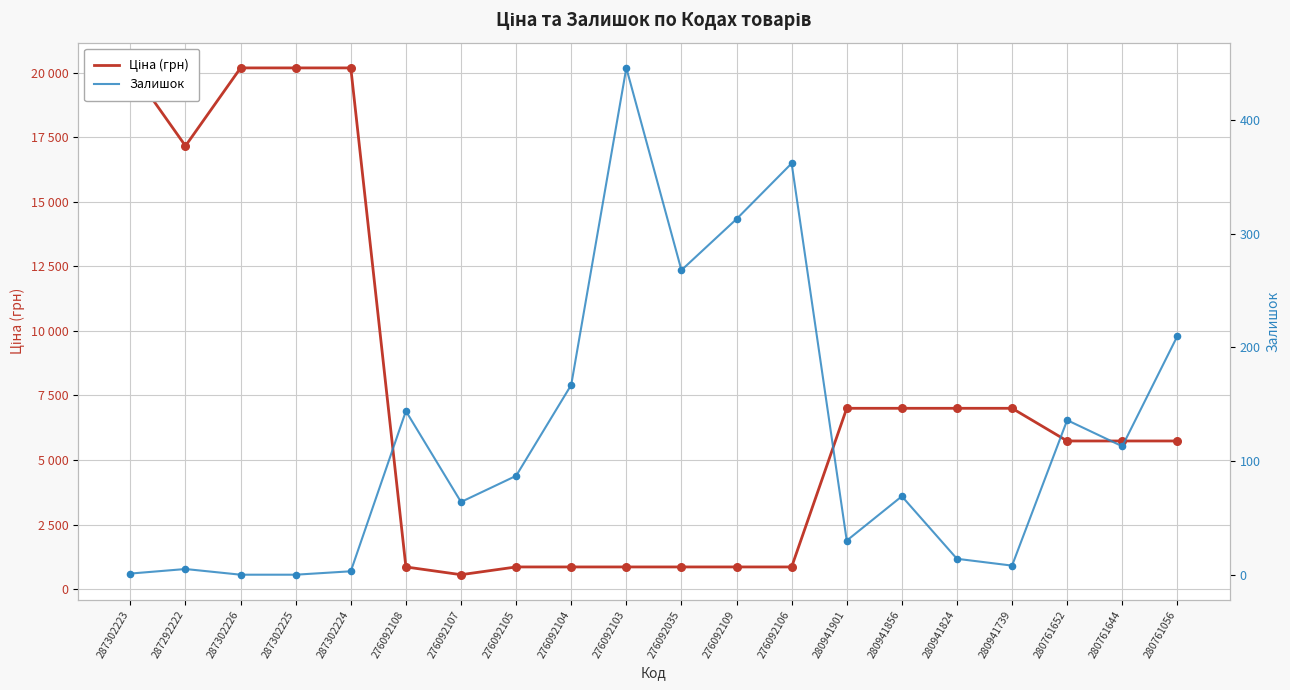

At how many categories does at least one series exceed 3036?

12